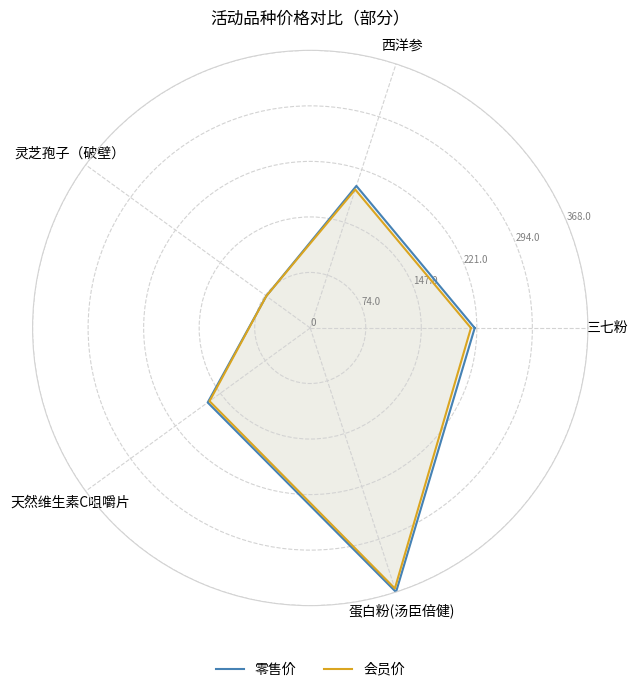

At which category is the sum across all series the highest?

蛋白粉(汤臣倍健)